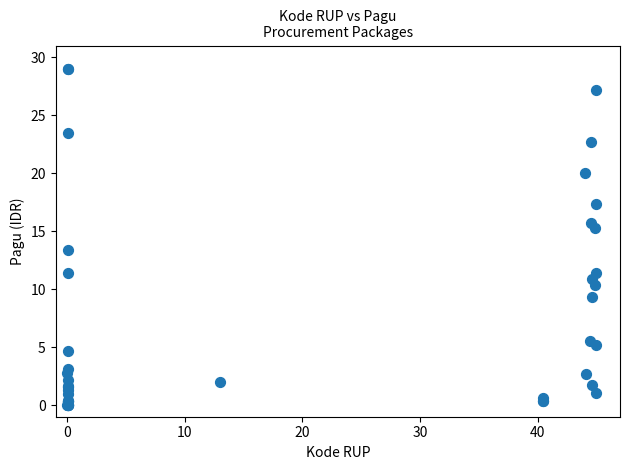

What Y value in the scatter plot is closest to 14?

13.3